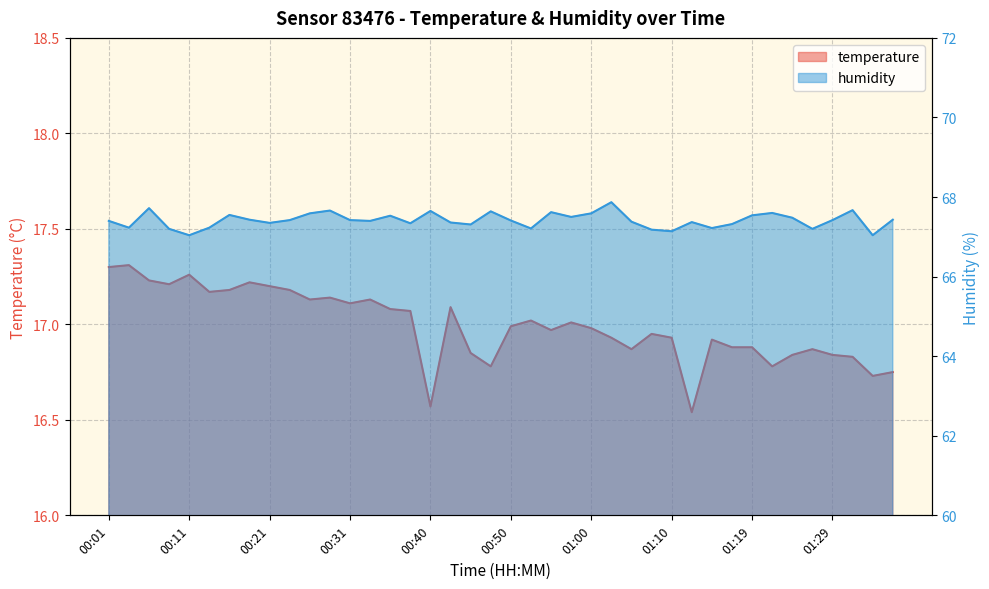

What value does the temperature series have at 01:31?

16.8